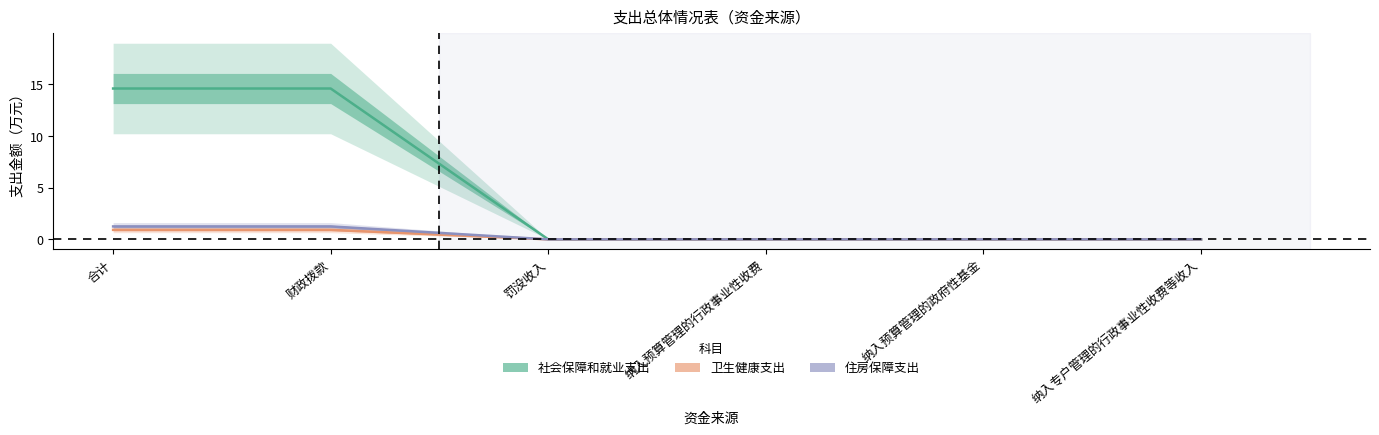

How many values in the 社会保障和就业支出 series exceed 0?

2